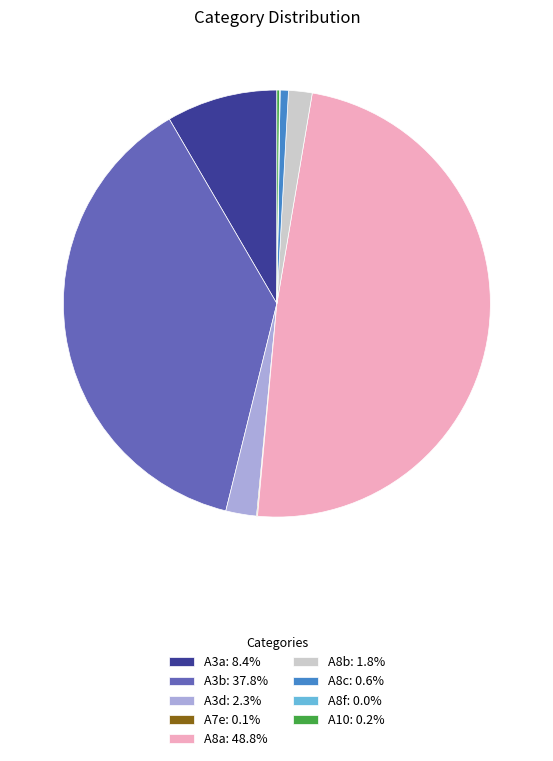

Does A8c represent more than half of the total?

No